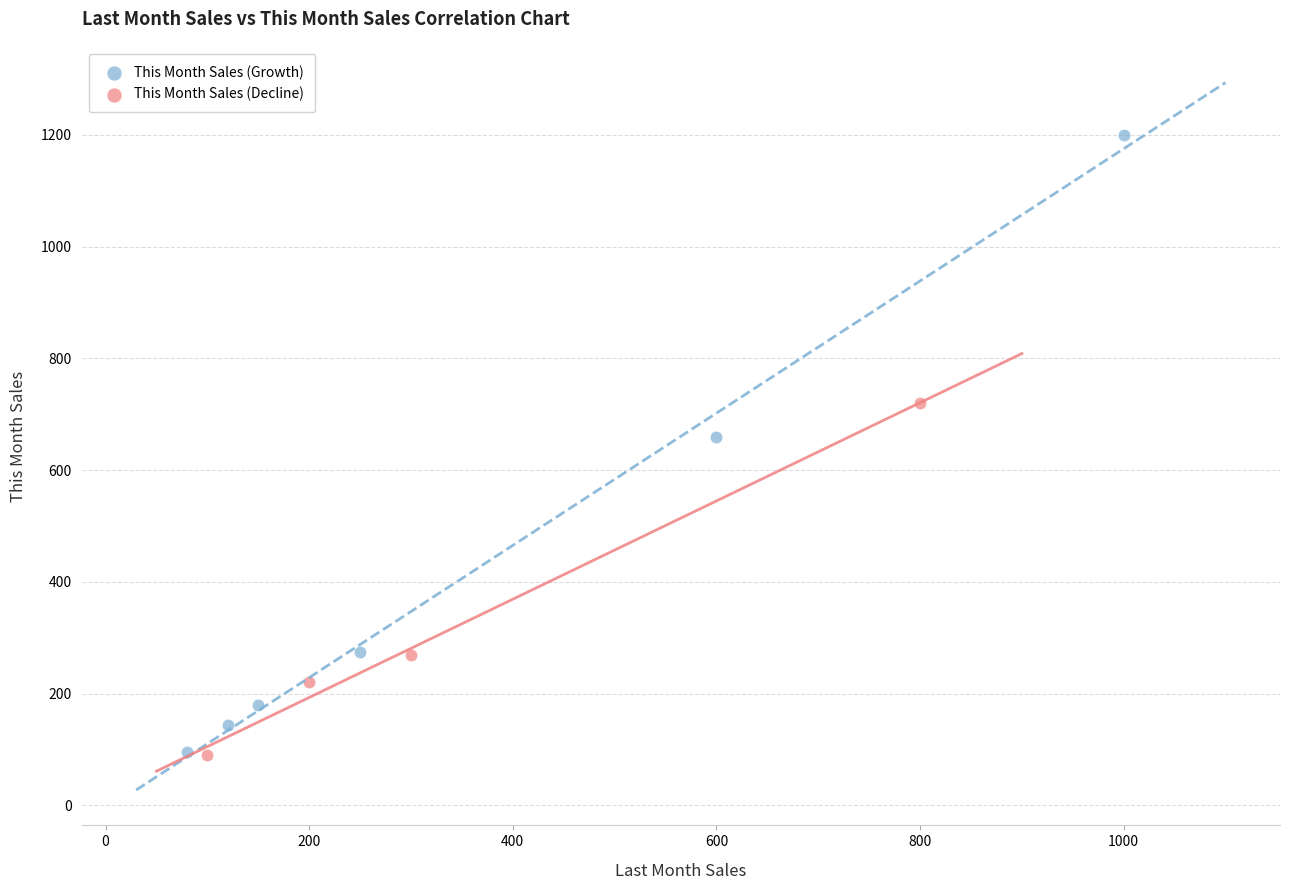

Which series has the widest spread of Y values?

This Month Sales (Growth)